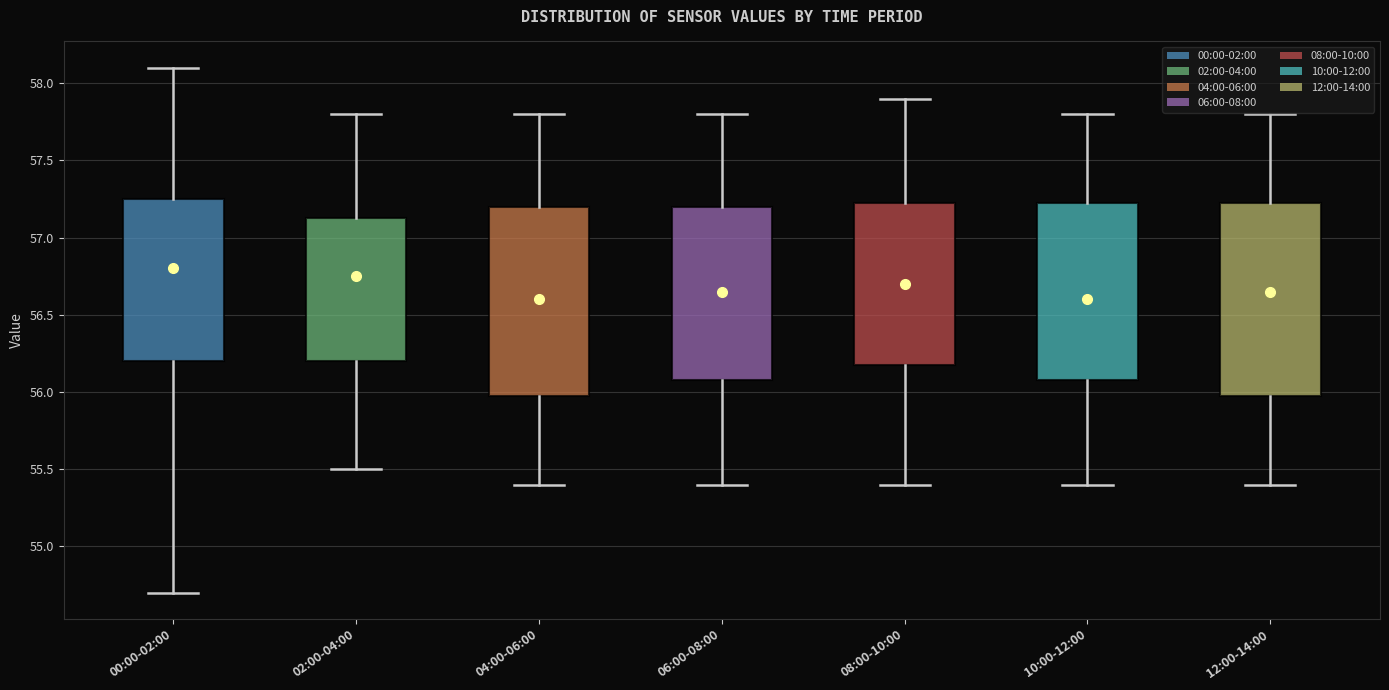

Where does the upper whisker of the box for 08:00-10:00 end on the y-axis? The values are not printed on the chart, so give them approximately, as read against the axis.

57.90